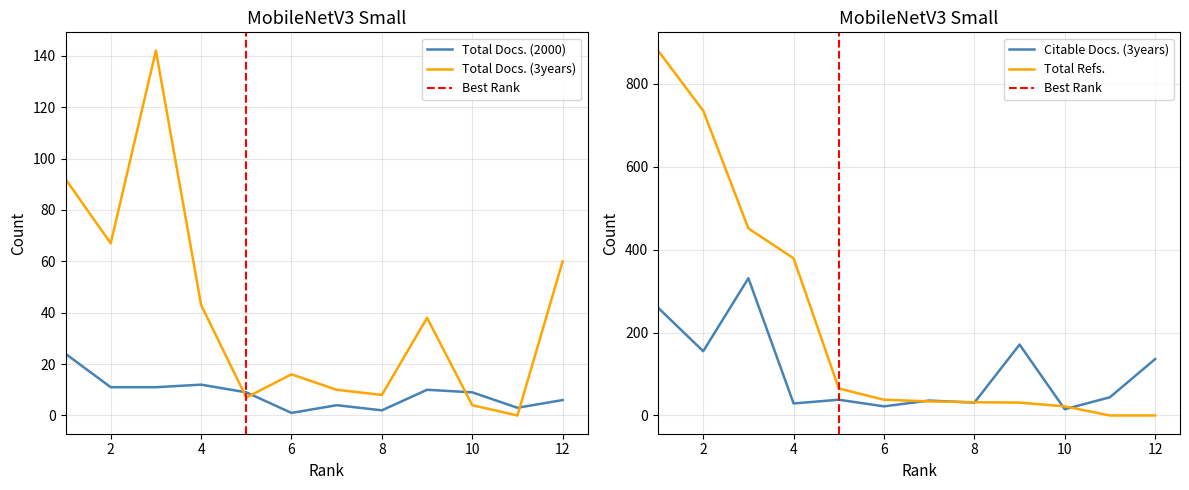

Where is Citable Docs. (3years) nearest to the value 173?

9